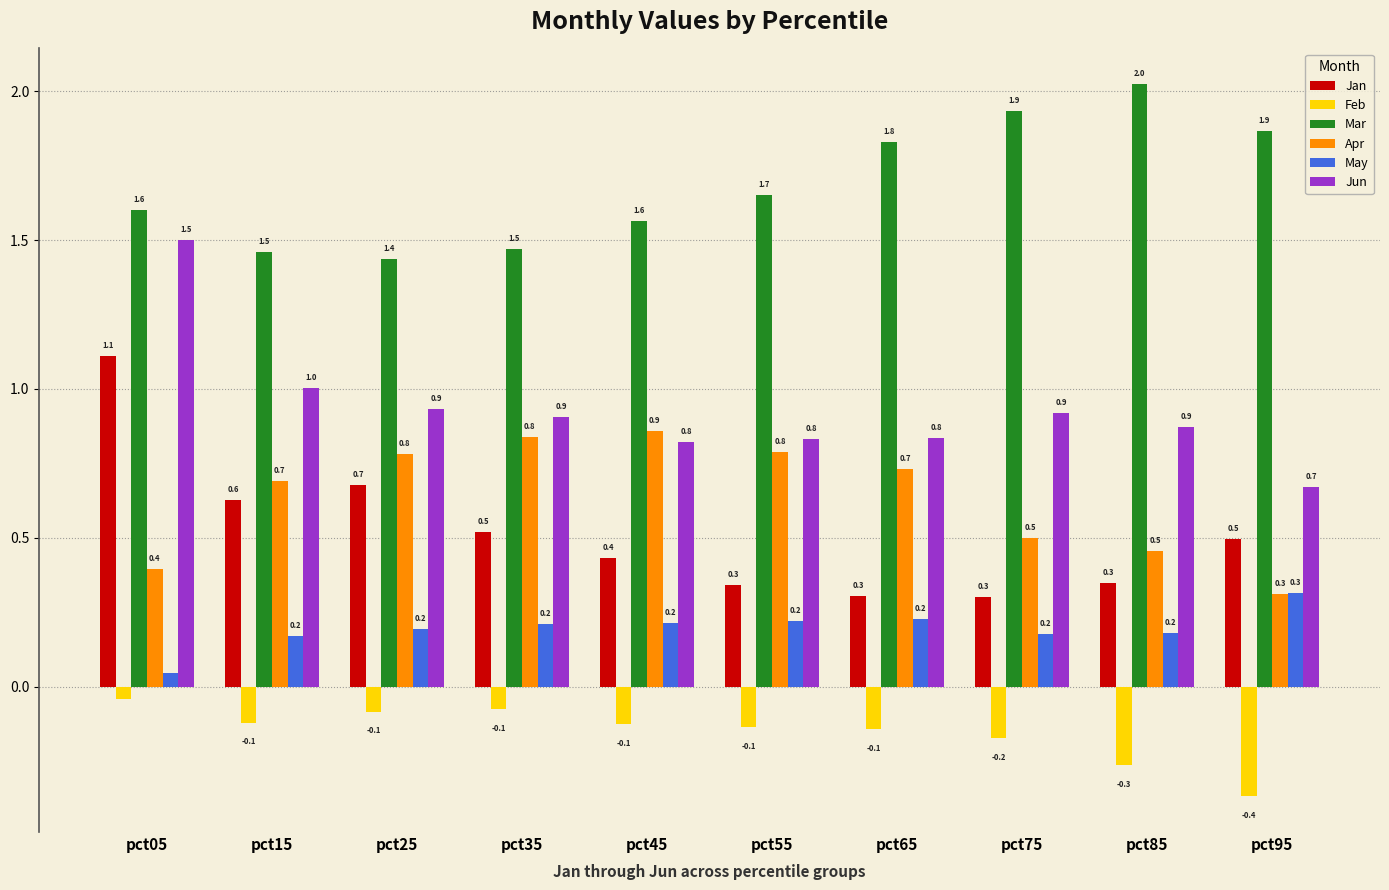

What is the difference between the Apr values at pct55 and pct75?

0.3